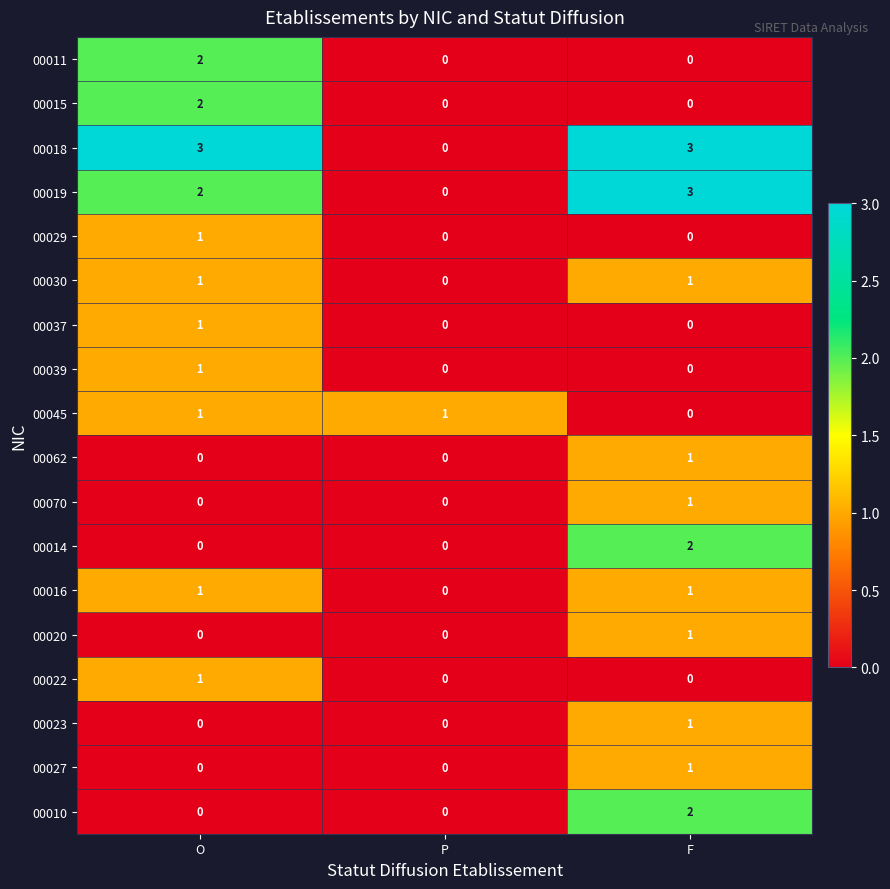

True or false: 00018 has a value of 3 at F.

True